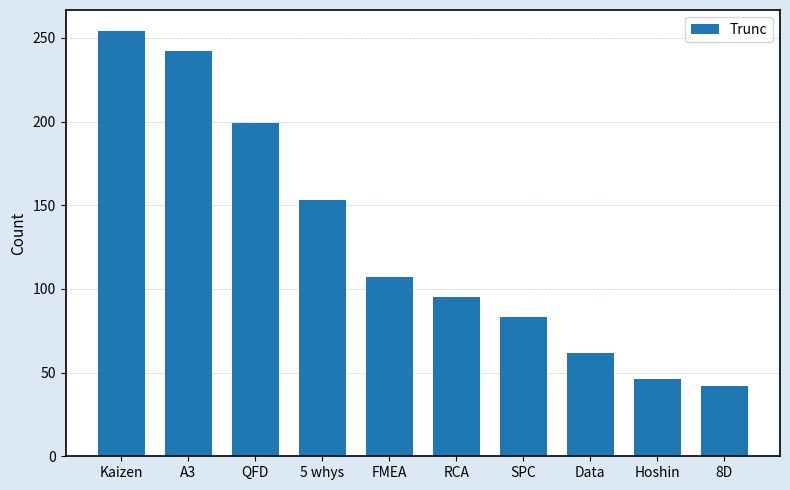

Where does the data first go above 107?

Kaizen